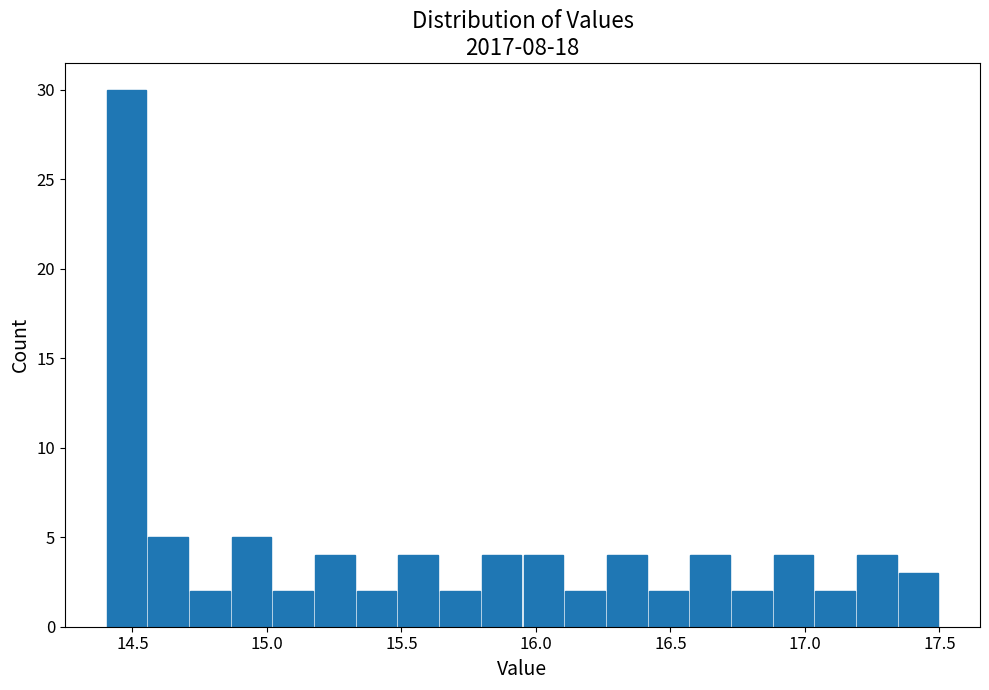

Read against the x-axis, roughly where is the centre of the tallest bar?

14.50